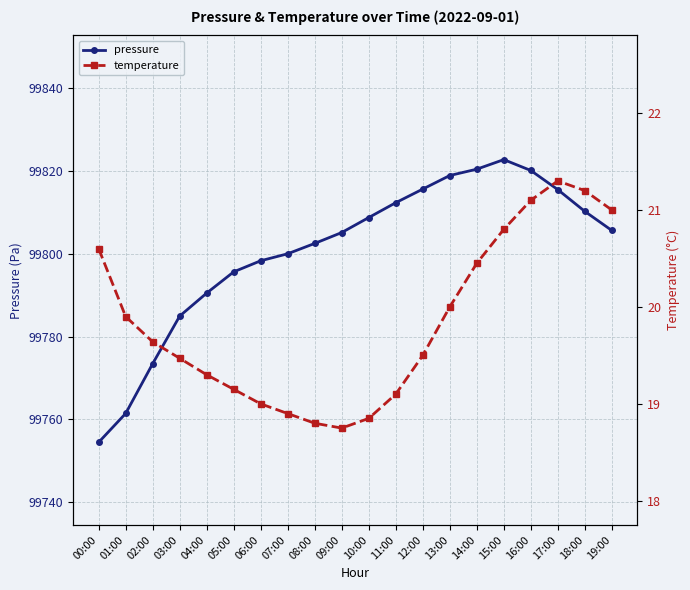

Count the number of categories in the chart.

20